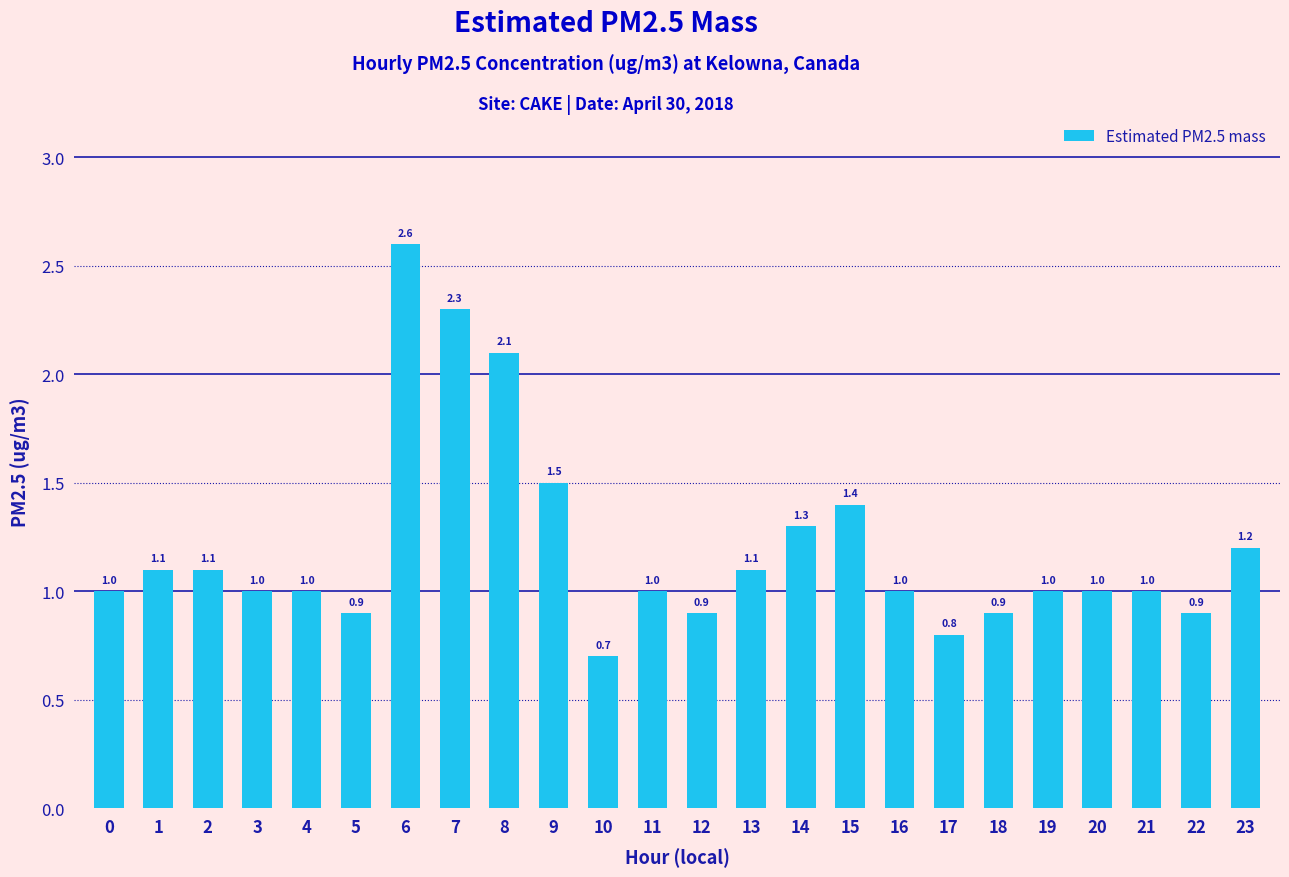

Reading right to left, list all the values displayed in this chart.

1.2	0.9	1.0	1.0	1.0	0.9	0.8	1.0	1.4	1.3	1.1	0.9	1.0	0.7	1.5	2.1	2.3	2.6	0.9	1.0	1.0	1.1	1.1	1.0